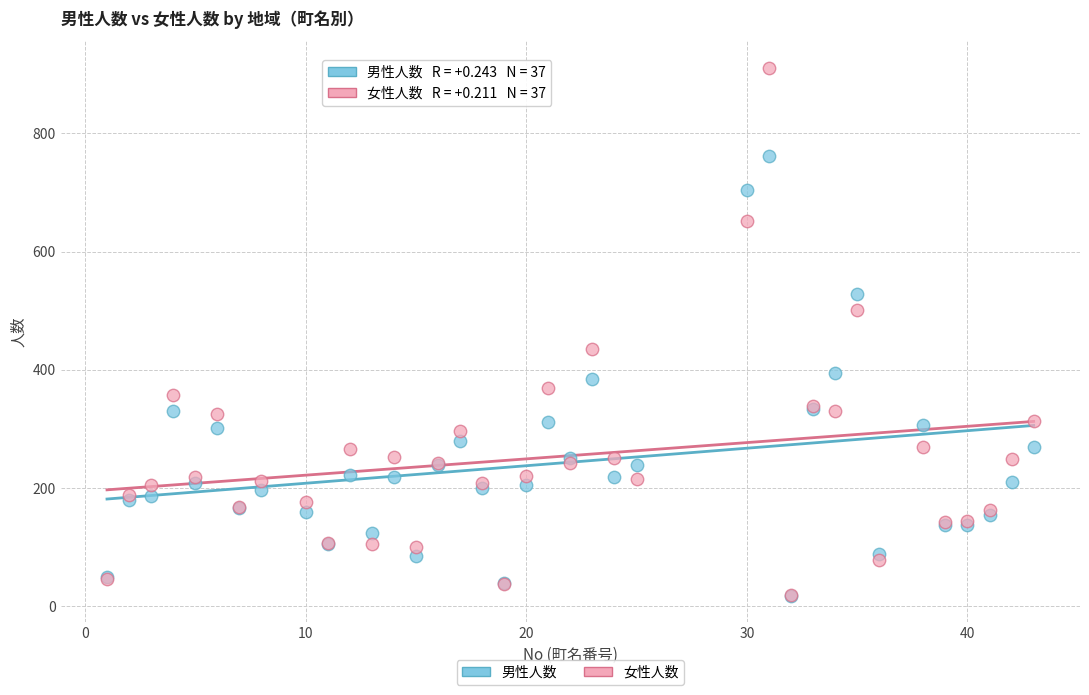

Which series has the largest Y range (max minus min)?

女性人数